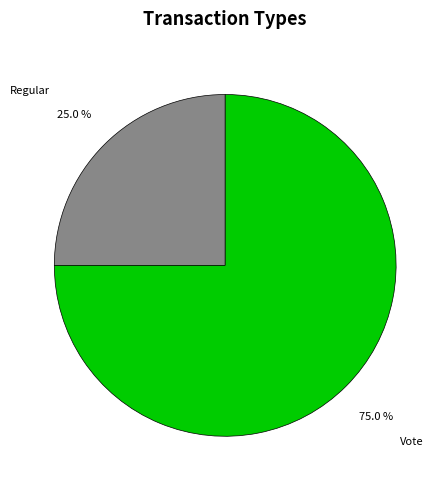

To the nearest percent, what is the combined percentage of Vote and Regular?

100%